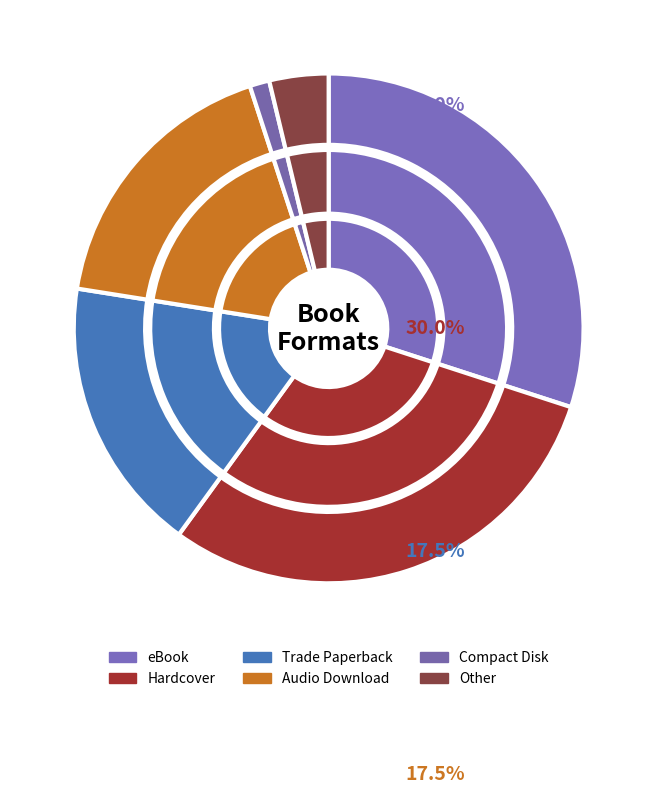

The Audio Download slice represents 12% of the pie. True or false?

False